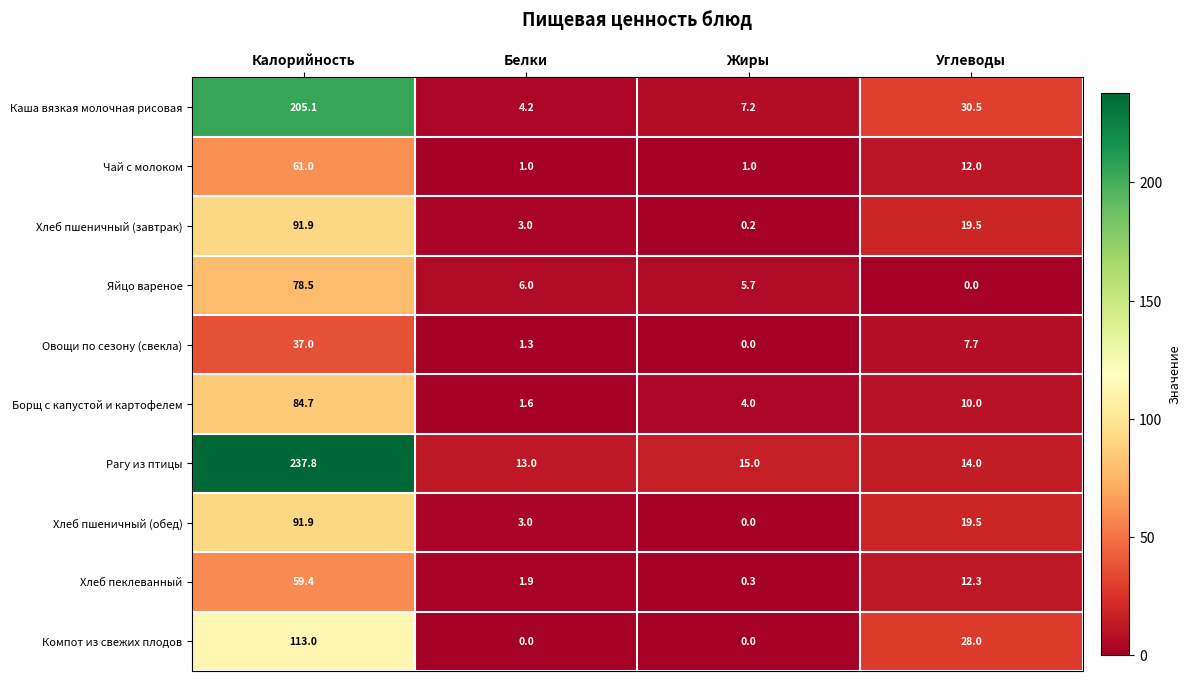

What is the difference between the highest and lowest values at Жиры?

15.0